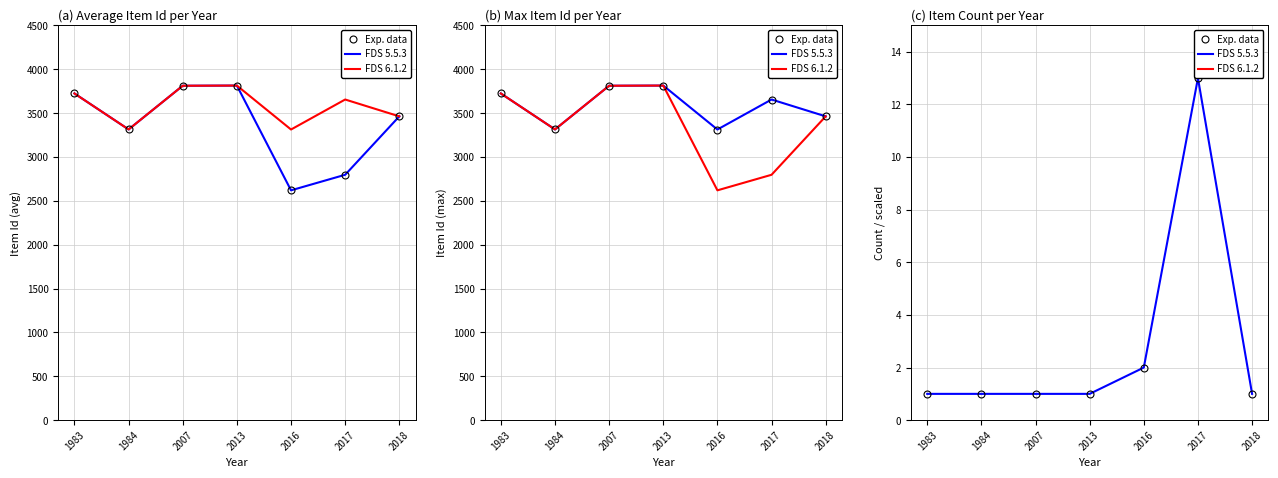

How many interior local peaks does the FDS 6.1.2 series have?

1